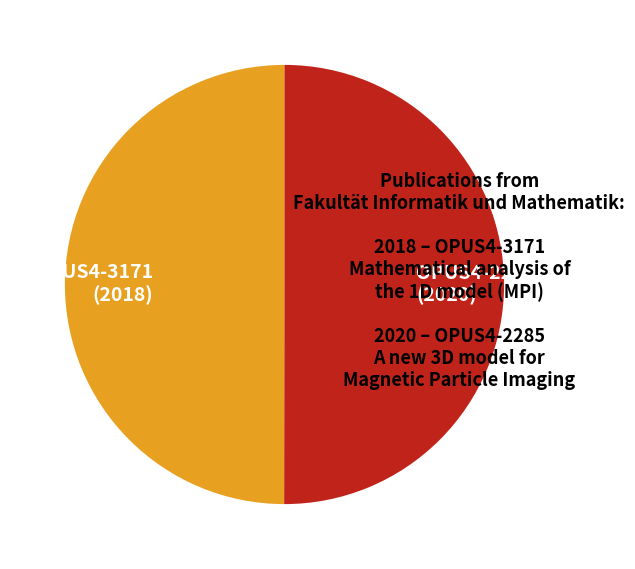

How many segments does this pie chart have?

2